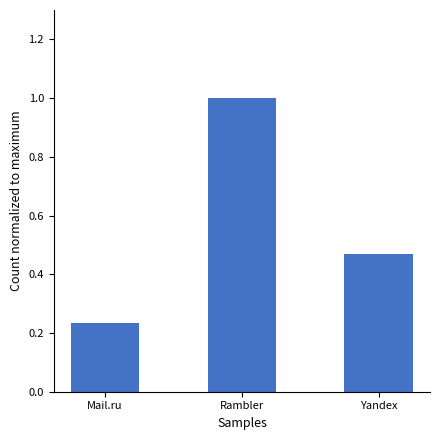

What is the greatest value displayed?

1.0